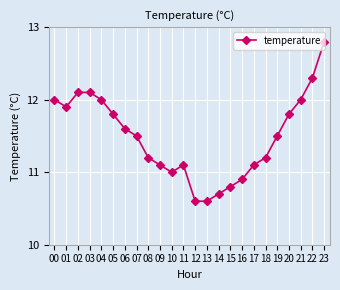

The value at 13 is 17.3. True or false?

False